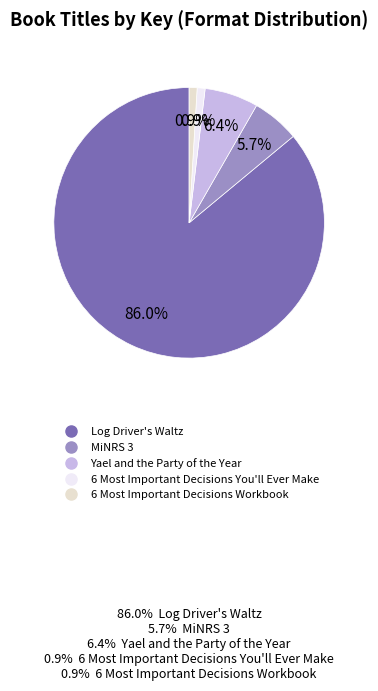

Does any single category account for the majority?

Yes